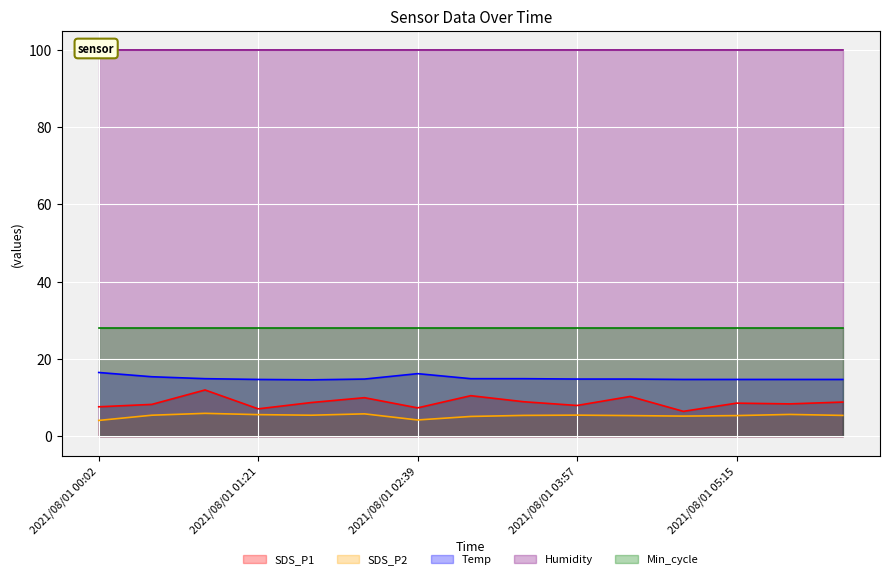

Where is the first local maximum for SDS_P1?

2021/08/01 00:55